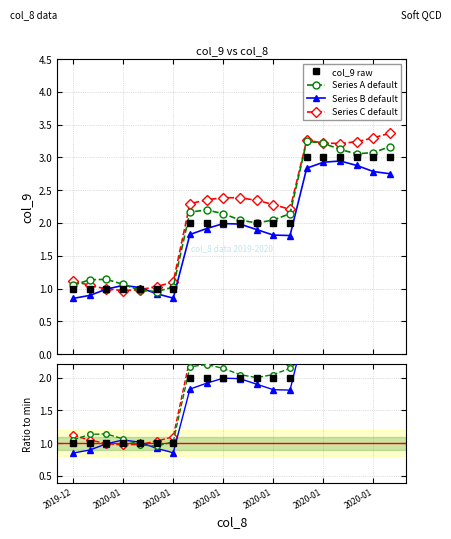

Is it true that Series C default equals 1.8 at 17?

False